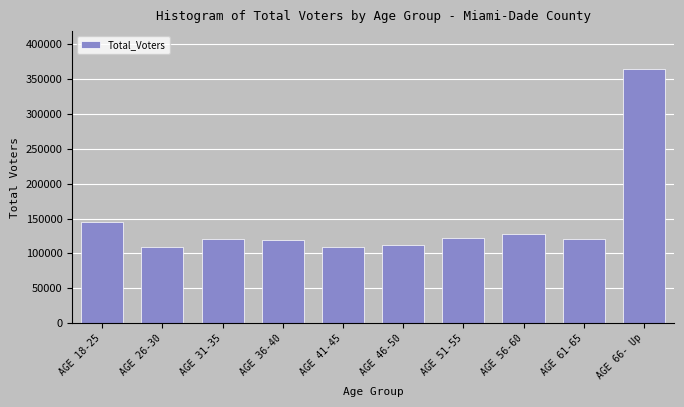

What is the change in value from AGE 26-30 to AGE 51-55?

+14106